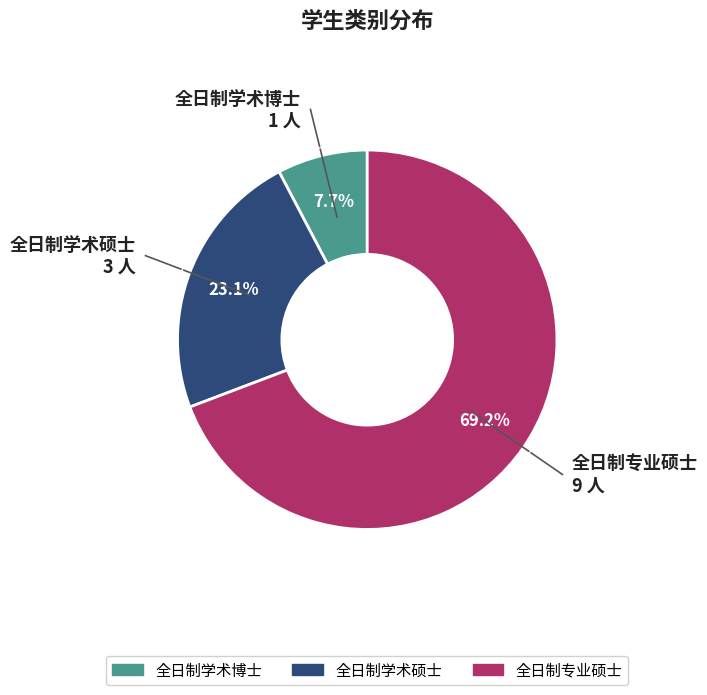

To the nearest percent, what percentage of the pie is 全日制学术博士?

8%